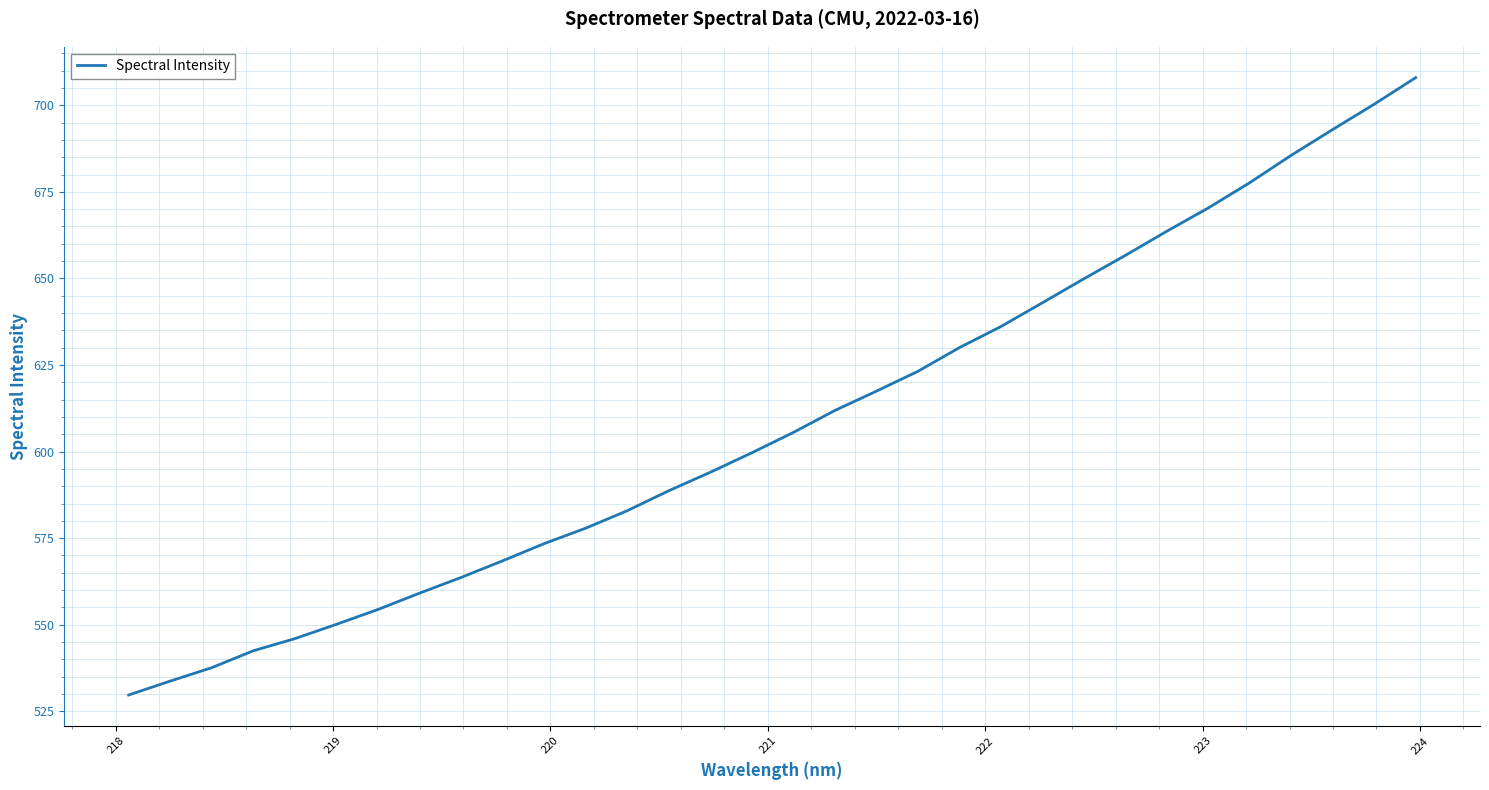

True or false: the data has more than 2 interior local peaks.

False